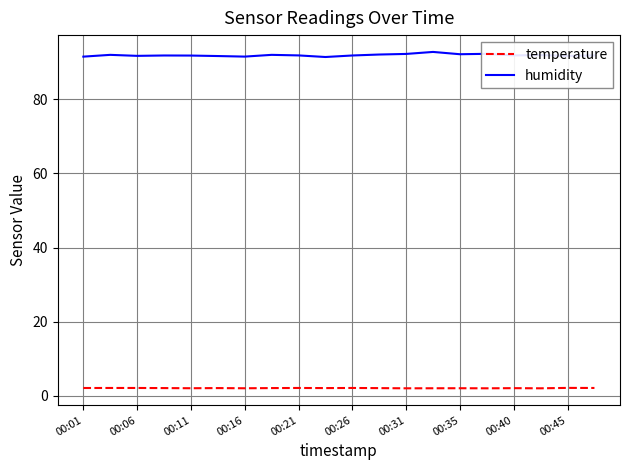

How many categories are shown in the chart?

20